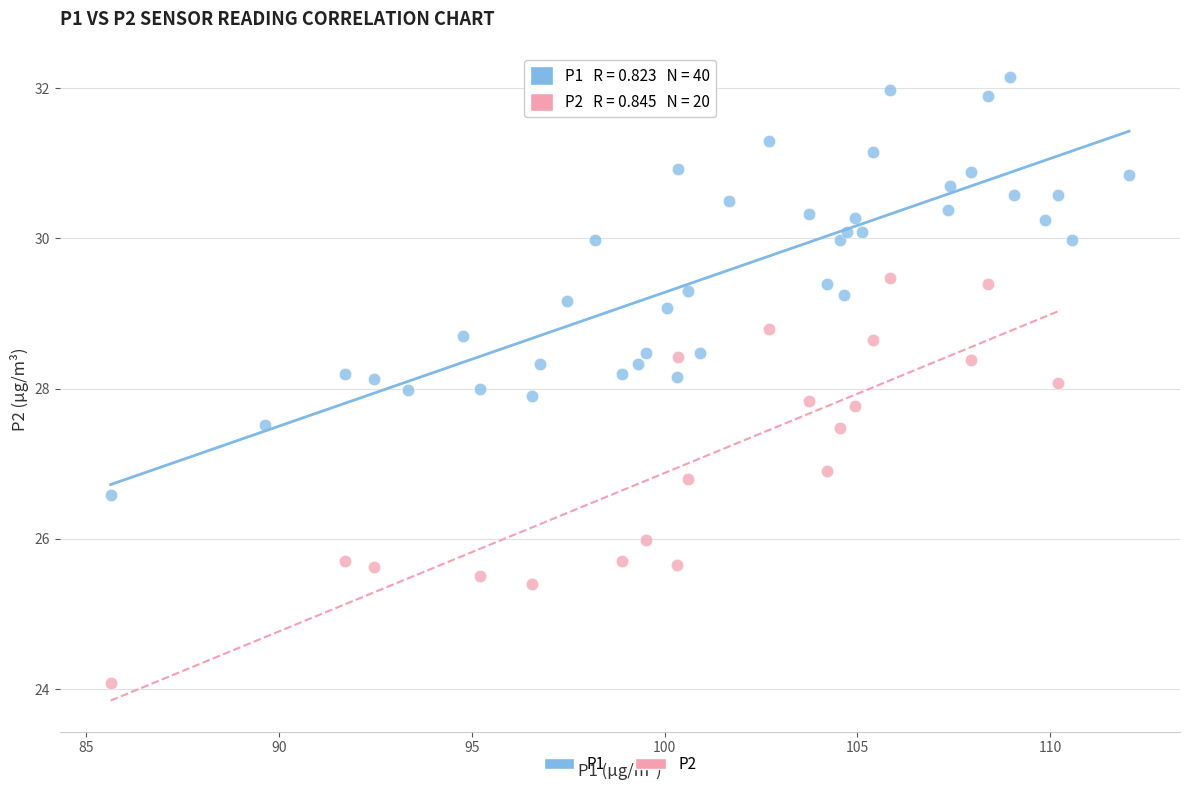

Which series contains the highest Y value?

P1